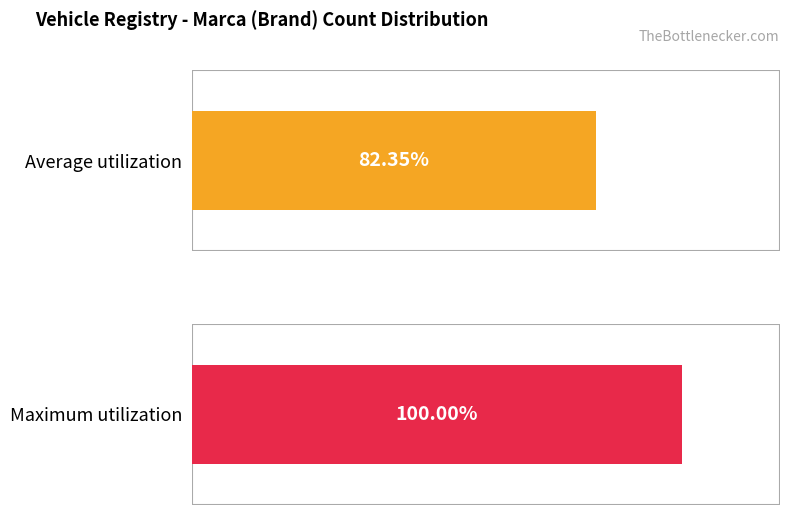

Rank the series at FORD from lowest to highest value.

Average utilization, Maximum utilization